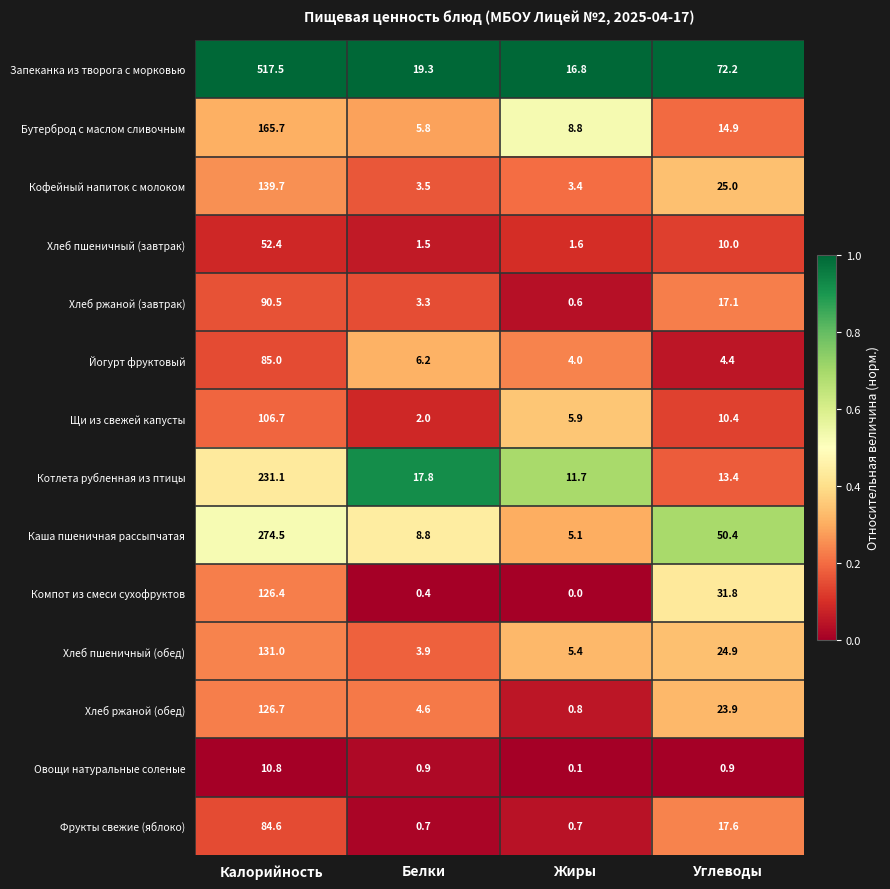

At Углеводы, list the series in order from smallest to largest.

Овощи натуральные соленые, Йогурт фруктовый, Хлеб пшеничный (завтрак), Щи из свежей капусты, Котлета рубленная из птицы, Бутерброд с маслом сливочным, Хлеб ржаной (завтрак), Фрукты свежие (яблоко), Хлеб ржаной (обед), Хлеб пшеничный (обед), Кофейный напиток с молоком, Компот из смеси сухофруктов, Каша пшеничная рассыпчатая, Запеканка из творога с морковью